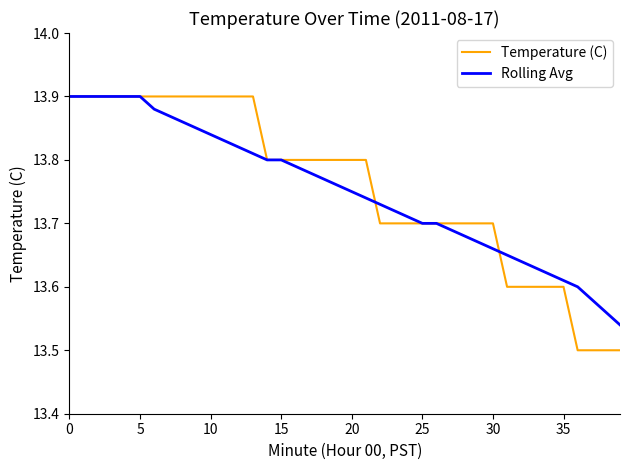

Which series has the widest spread of values?

Temperature (C)